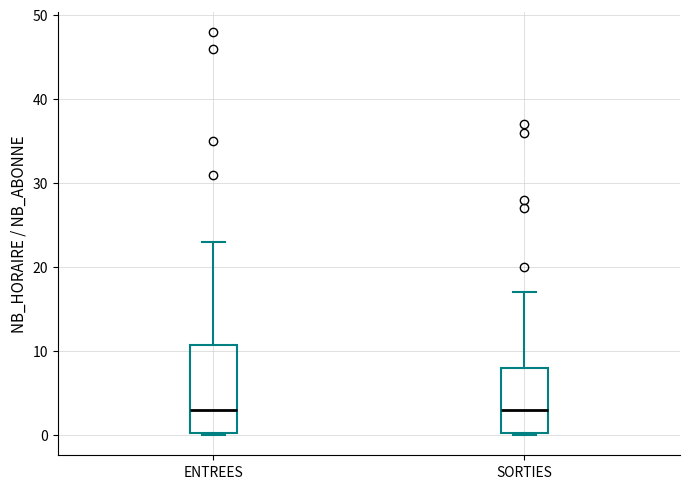

Reading left to right, transcribe this box plot: for each box, give where its median line is, the range the box spans, and where its two whiskers end, as read against the y-axis. The values are not printed on the chart, so give them approximately, as read against the axis.

ENTREES: median 3, box 0 to 11, whiskers 0 to 23
SORTIES: median 3, box 0 to 8, whiskers 0 to 17